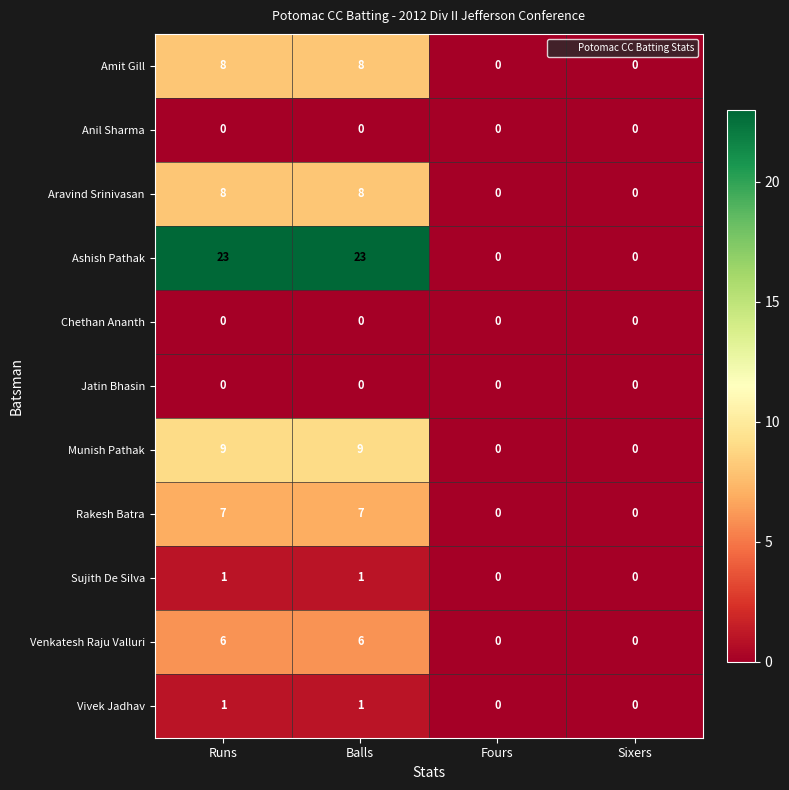

Is the value of Amit Gill at Fours greater than the value of Aravind Srinivasan at Balls?

No